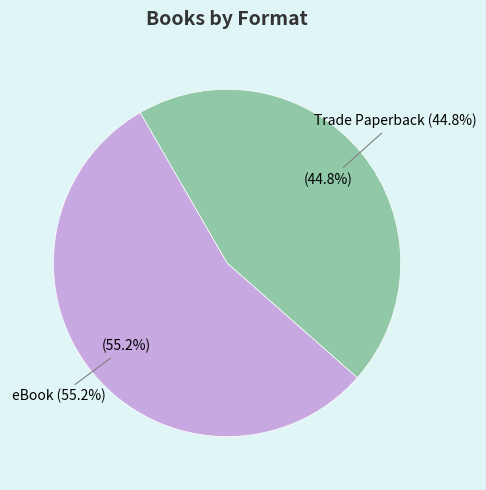

Is eBook the majority of the pie?

Yes